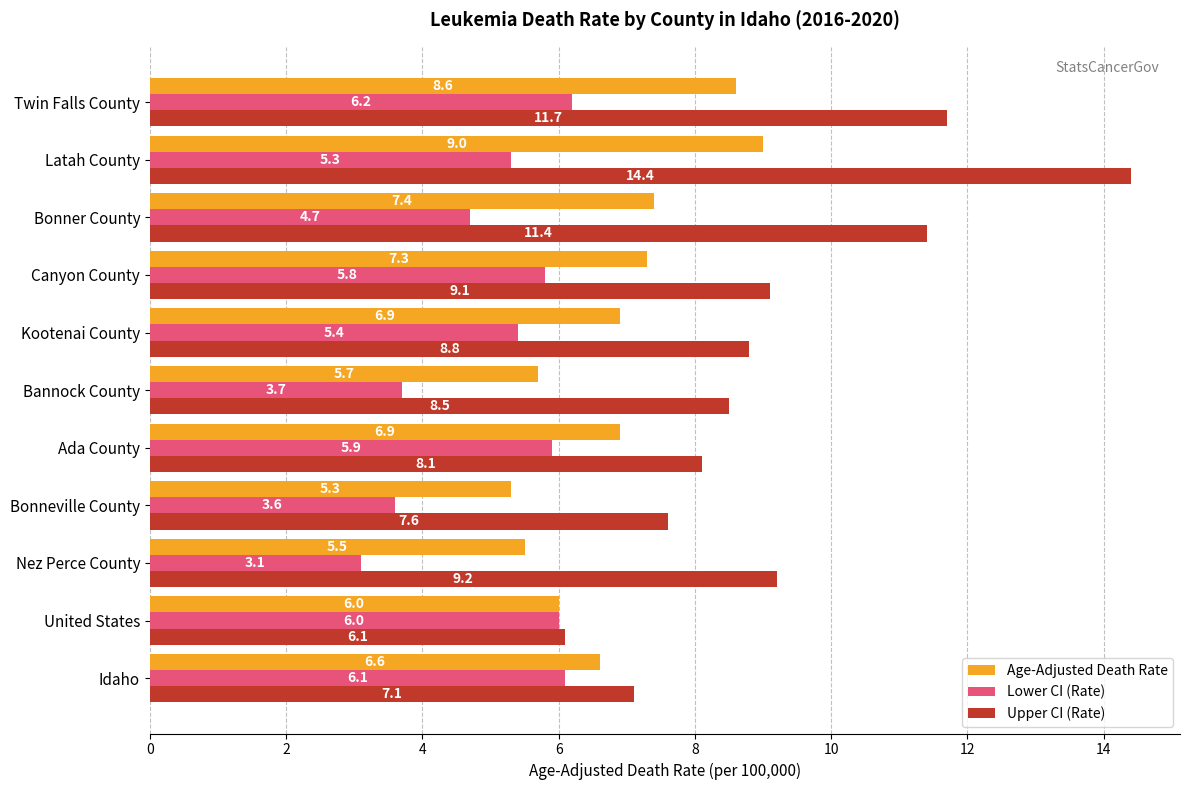

What is the average value of the Age-Adjusted Death Rate series?

6.8